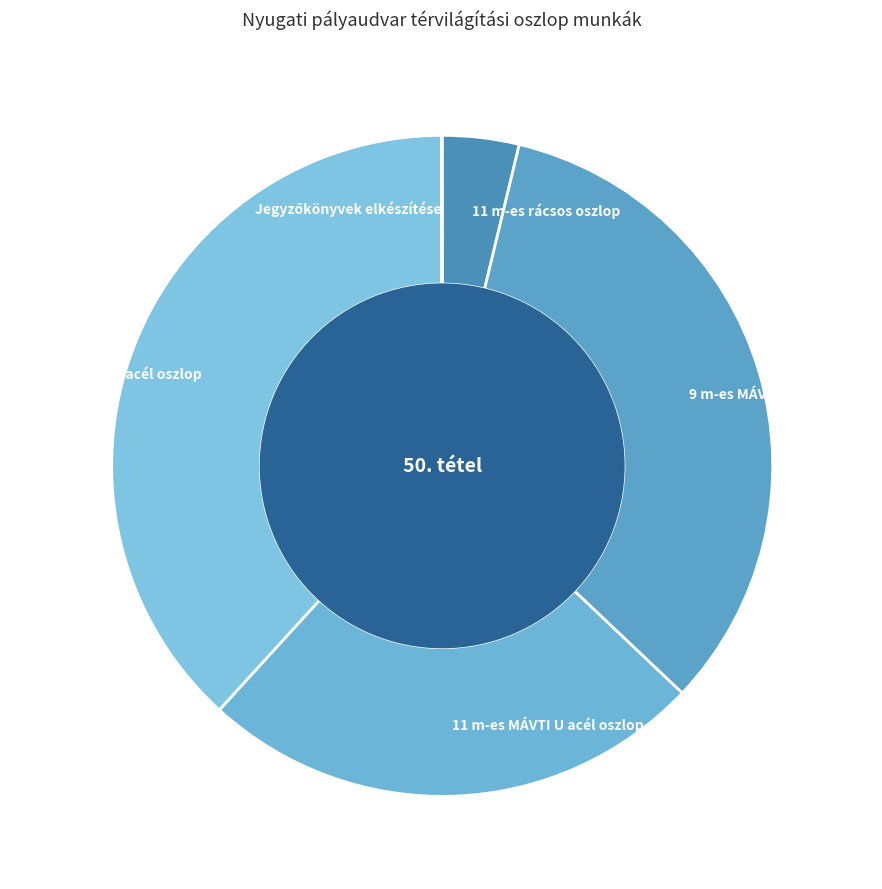

Which category has the biggest portion of the pie?

13 m-es MÁVTI U acél oszlop